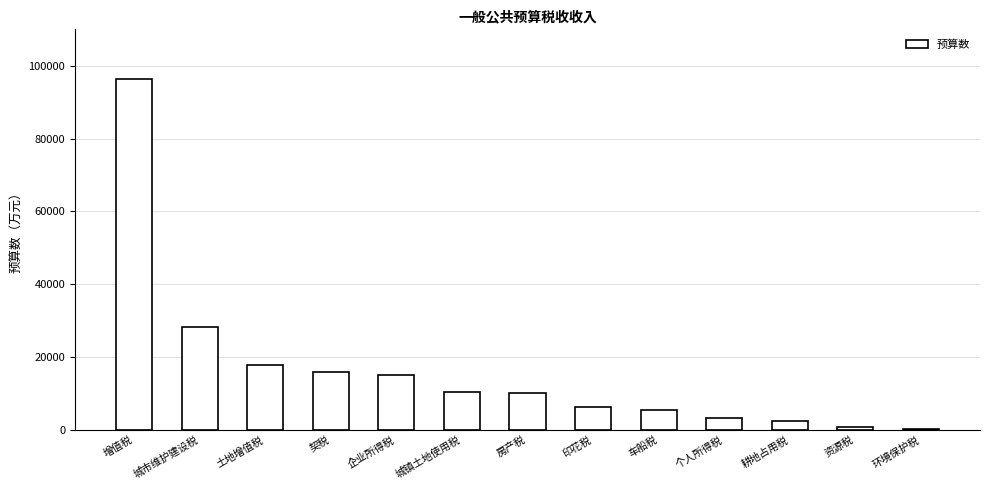

Which label corresponds to the largest value in the chart?

增值税